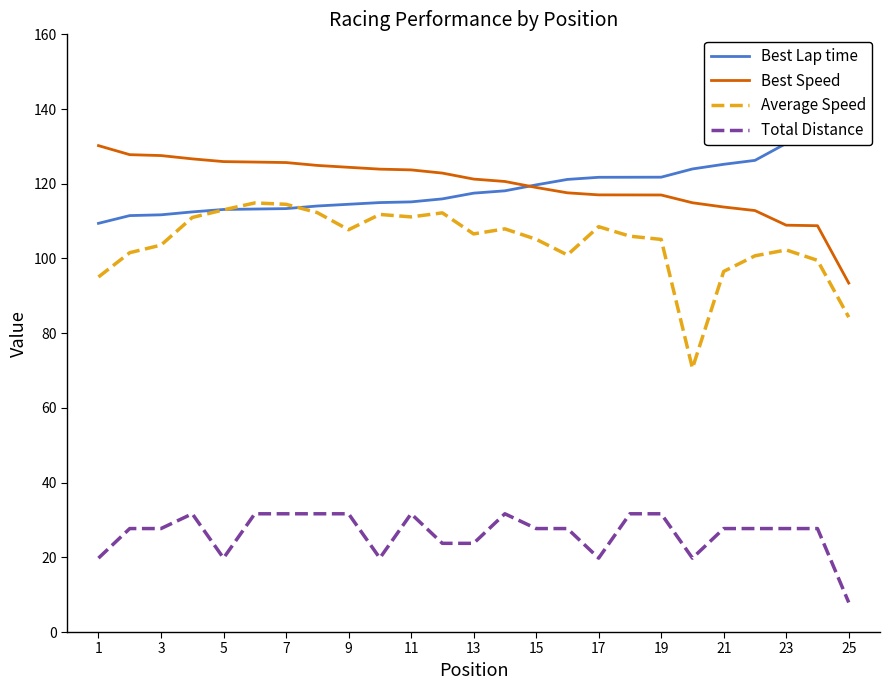

Reading left to right, list all the values displayed in this chart.

Best Lap time: 109.4	111.5	111.7	112.5	113.1	113.2	113.3	114.0	114.5	115.0	115.1	116.0	117.5	118.1	119.7	121.2	121.7	121.7	121.8	124.0	125.2	126.3	130.8	131.0	152.5
Best Speed: 130.2	127.8	127.5	126.7	125.9	125.8	125.7	124.9	124.4	123.9	123.7	122.9	121.3	120.6	119.0	117.6	117.0	117.0	117.0	114.9	113.8	112.8	108.9	108.8	93.4
Average Speed: 95.0	101.6	103.6	111.0	113.0	114.9	114.5	112.3	107.7	111.8	111.1	112.2	106.6	107.9	105.1	100.9	108.5	106.0	105.1	70.6	96.5	100.7	102.3	99.5	84.3
Total Distance: 19.8	27.7	27.7	31.7	19.8	31.7	31.7	31.7	31.7	19.8	31.7	23.7	23.7	31.7	27.7	27.7	19.8	31.7	31.7	19.8	27.7	27.7	27.7	27.7	7.9